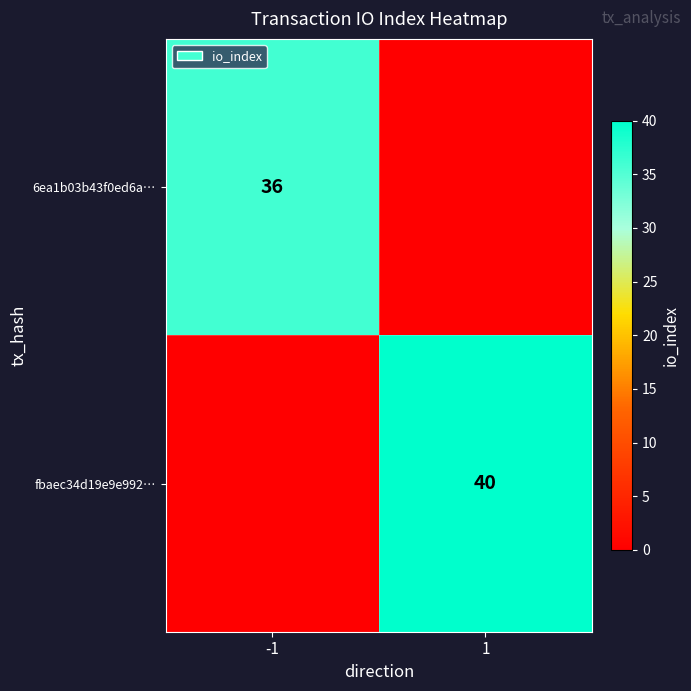

Is the value of 6ea1b03b43f0ed6a… at -1 greater than the value of fbaec34d19e9e992… at 1?

No